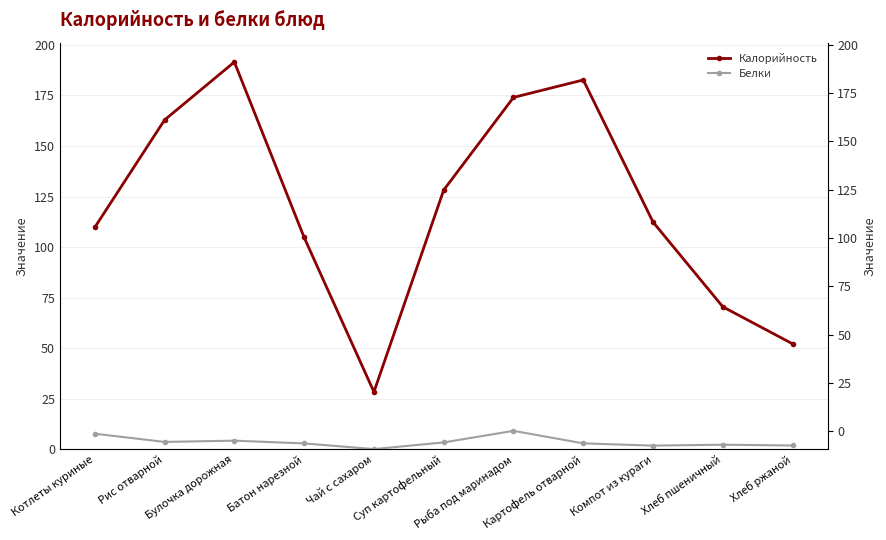

The Калорийность series shows 28.5 at Чай с сахаром. True or false?

True